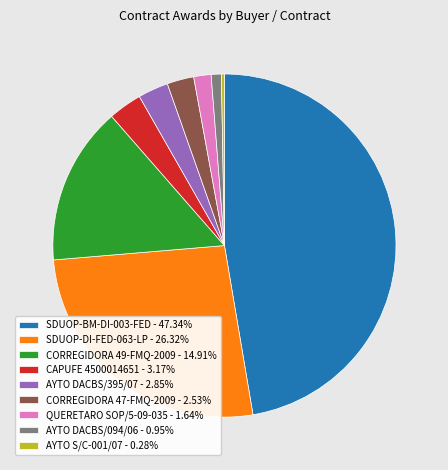

What is the ratio of the value at SDUOP-BM-DI-003-FED - 47.34% to the value at AYTO S/C-001/07 - 0.28%?

166.2